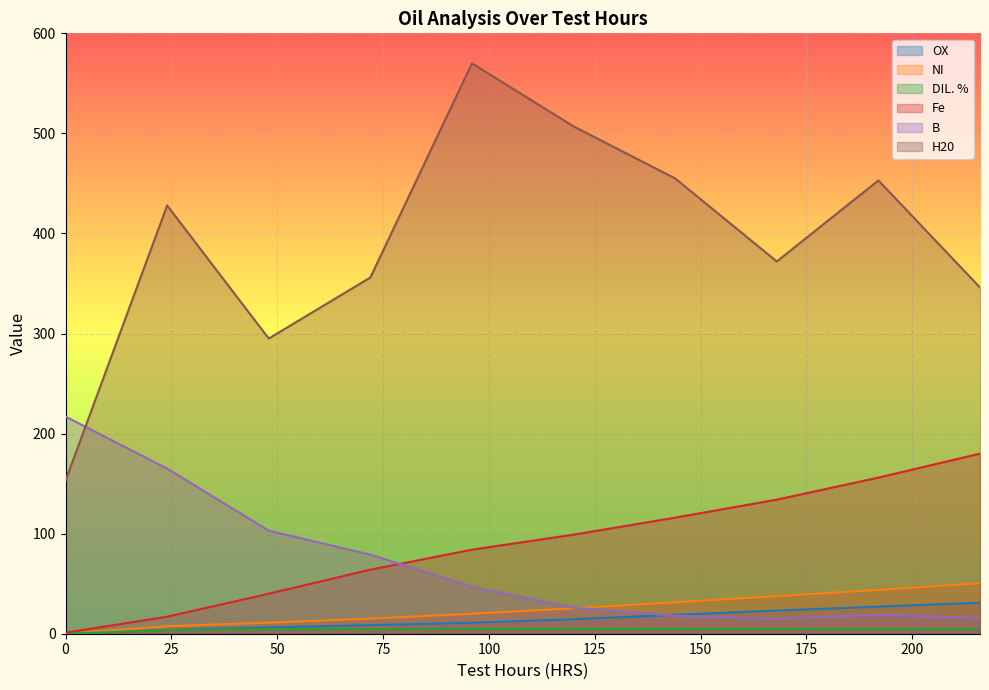

Rank the categories by DIL. % value from lowest to highest.

0, 24, 192, 216, 48, 72, 168, 144, 96, 120